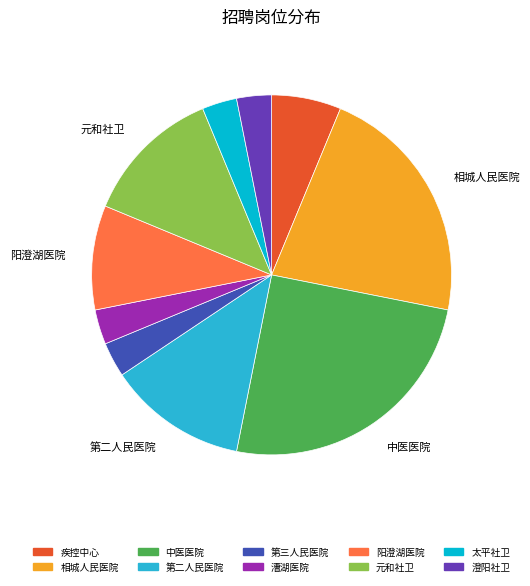

Does any single category account for the majority?

No